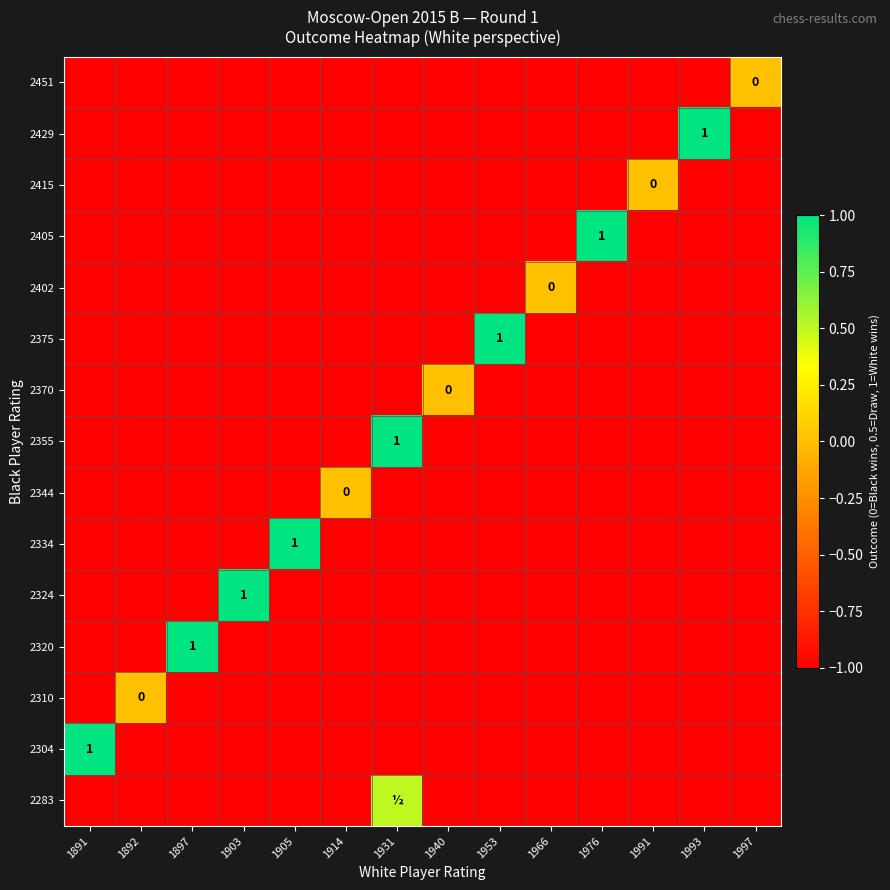

True or false: 2334 has a value of -0.5 at 1991.

False